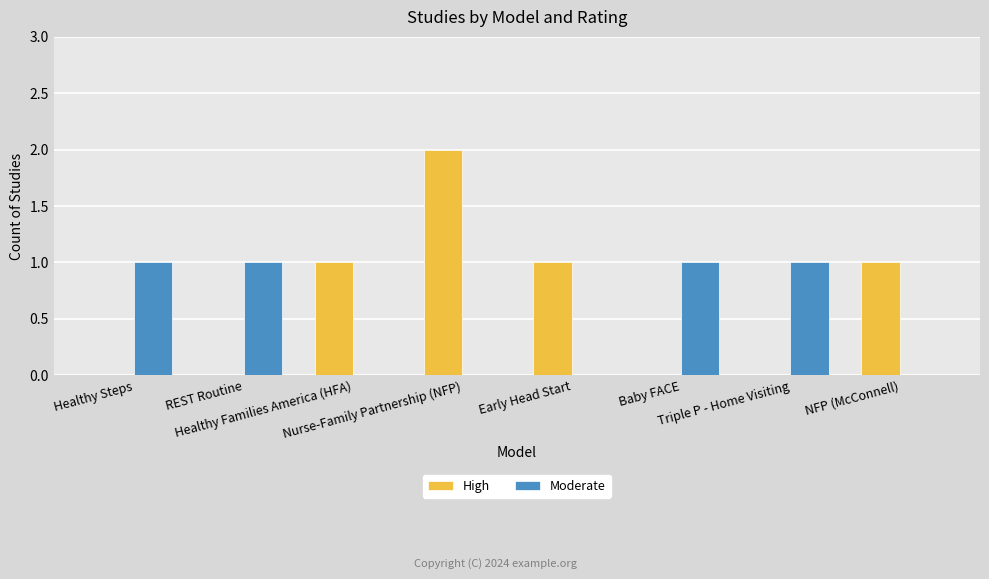

Which series has the largest total across all categories?

High